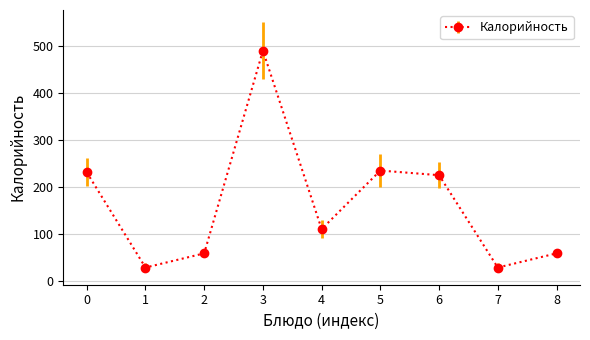

How many lines are shown in the chart?

1